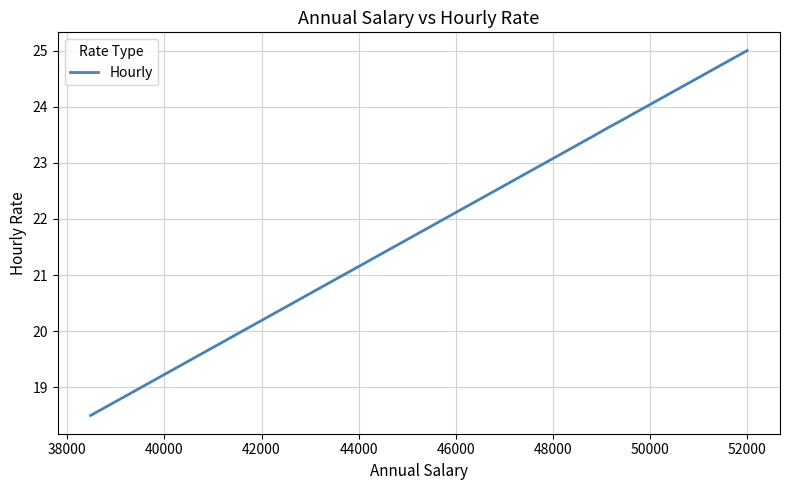

How many lines are shown in the chart?

1